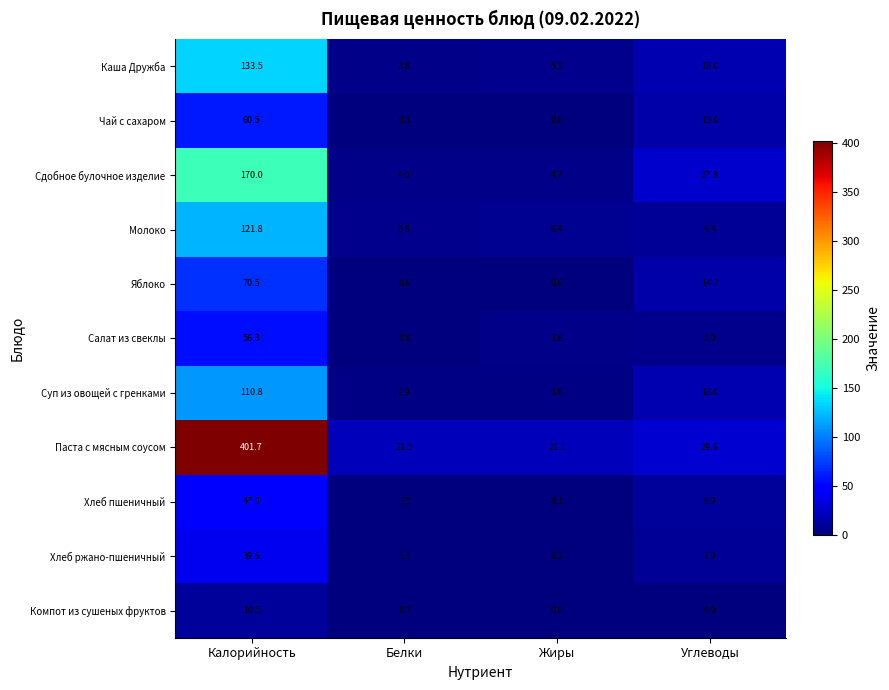

What is the average value of the Молоко series?

35.9